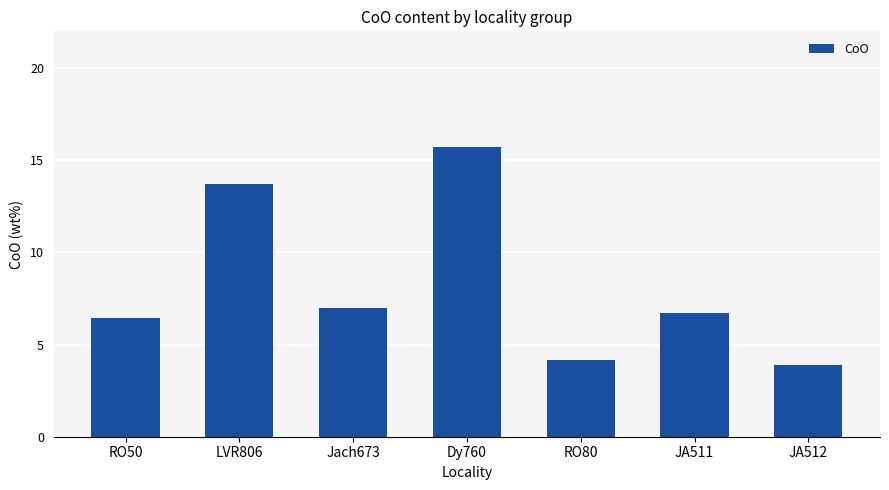

What is the smallest value displayed?

3.9